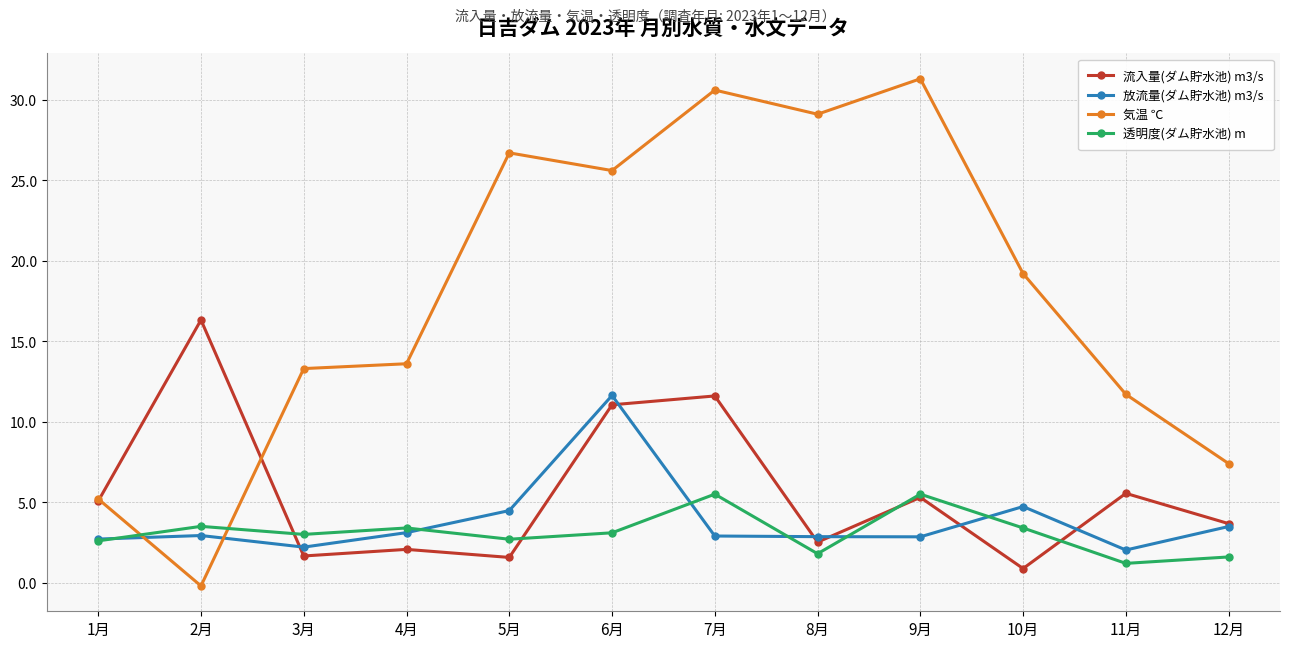

What is the label of the 3rd point from the left?

3月